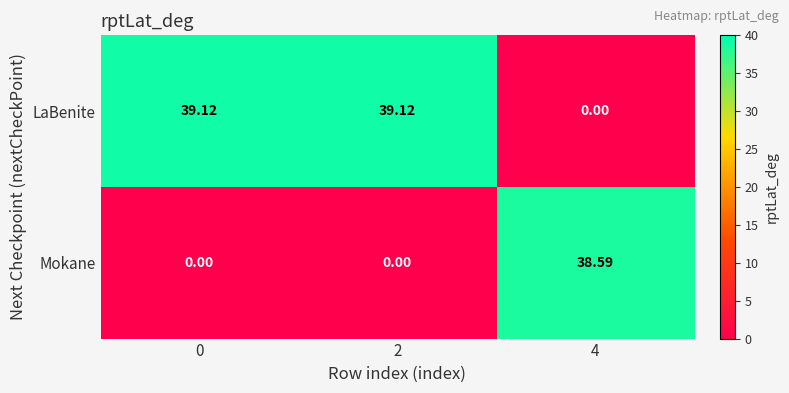

How many distinct data groups are displayed?

2